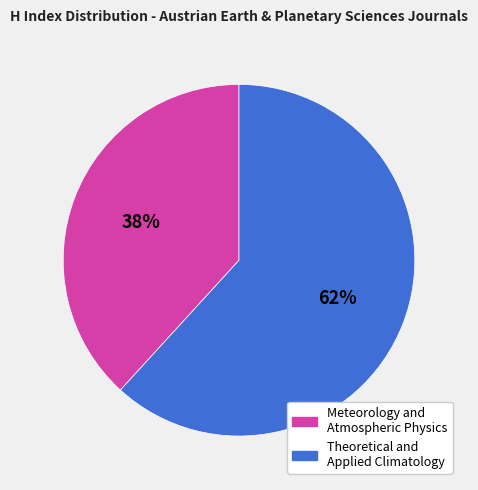

Is the sum of Theoretical and Applied Climatology and Meteorology and Atmospheric Physics greater than half?

Yes